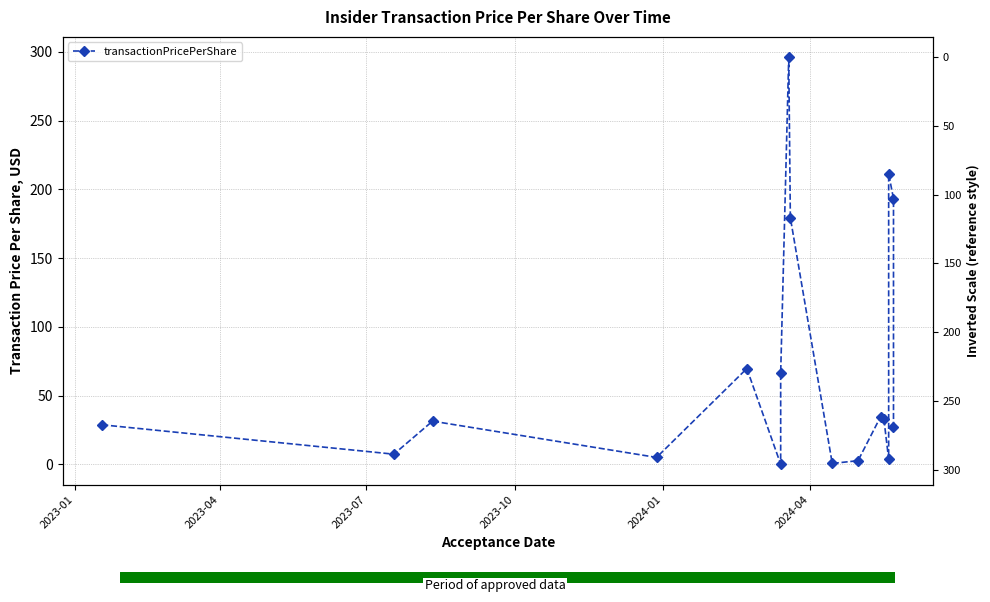

The value at 2024-04 is 0.1. True or false?

False